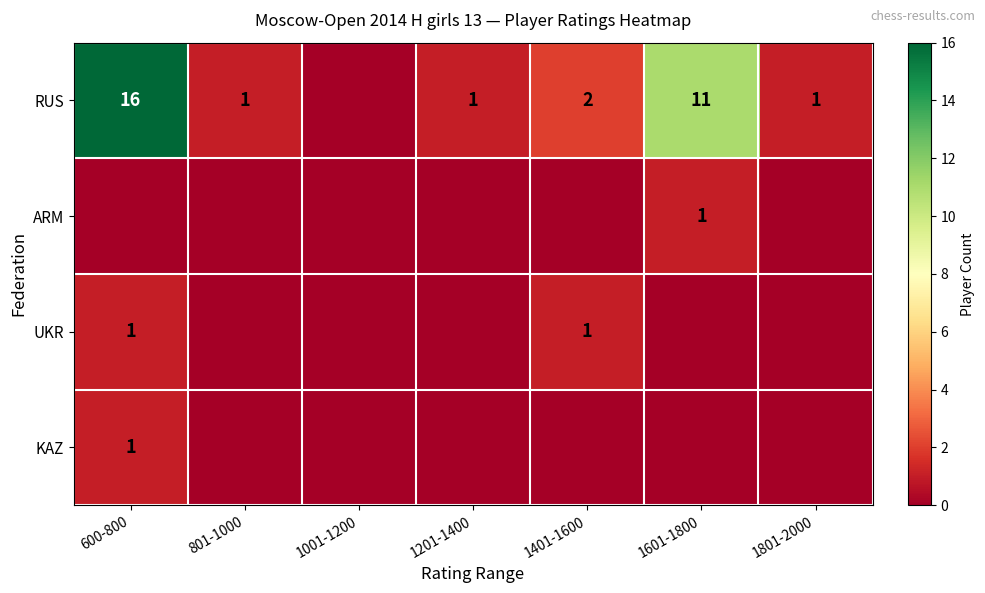

True or false: RUS has a value of 11 at 1601-1800.

True